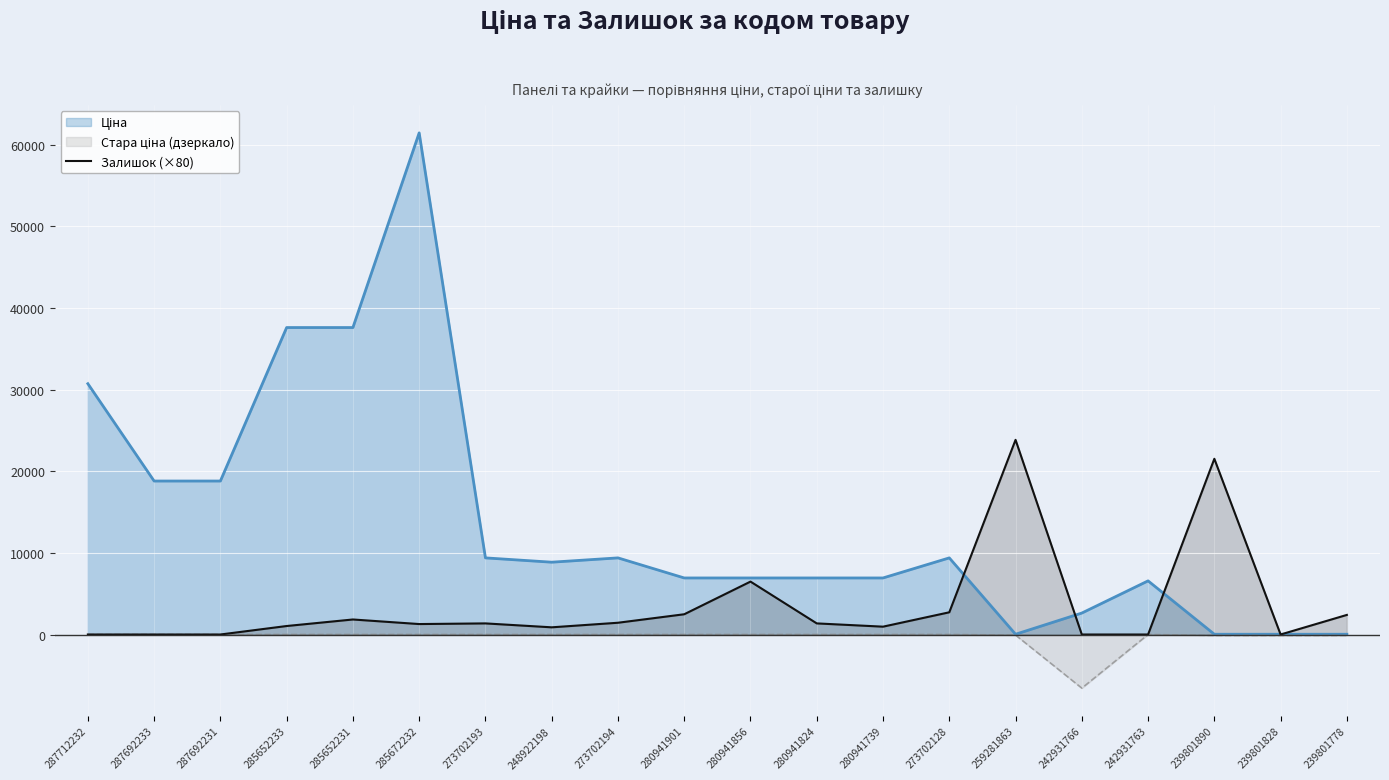

True or false: the data shows 0 at 239801828.

True